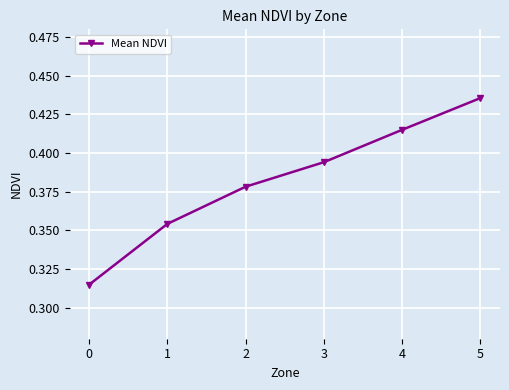

Which label corresponds to the largest value in the chart?

5